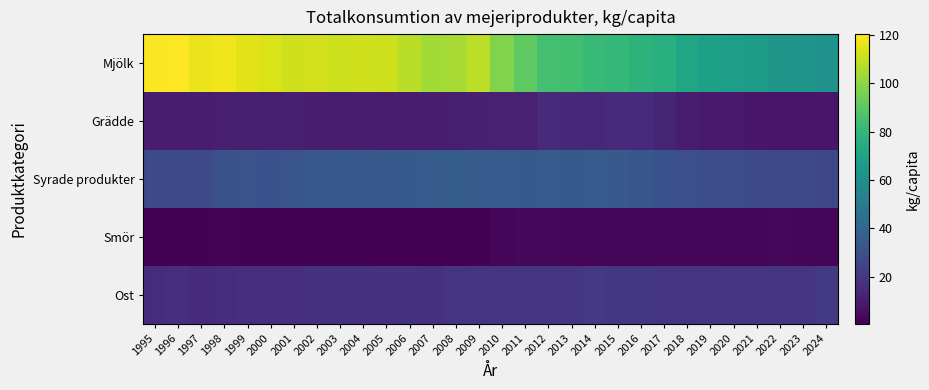

Reading left to right, list all the values displayed in this chart.

Mjölk: 1995=119.6	1996=120.4	1997=116.9	1998=117.9	1999=115.4	2000=113.6	2001=111.8	2002=112.3	2003=111.5	2004=111.9	2005=111.1	2006=108.1	2007=103.8	2008=104.7	2009=108.5	2010=97.6	2011=90.8	2012=84.7	2013=83.9	2014=81.6	2015=80.6	2016=78.1	2017=75.5	2018=71.2	2019=68.4	2020=67.7	2021=65.8	2022=64.0	2023=62.6	2024=61.5
Grädde: 1995=10.1	1996=10.4	1997=10.4	1998=10.5	1999=10.6	2000=10.8	2001=11.2	2002=10.4	2003=10.1	2004=10.0	2005=9.9	2006=10.0	2007=10.3	2008=10.5	2009=11.2	2010=11.7	2011=11.6	2012=15.3	2013=13.9	2014=13.9	2015=14.8	2016=14.8	2017=12.9	2018=9.8	2019=9.2	2020=9.2	2021=8.0	2022=7.3	2023=7.4	2024=8.0
Syrade produkter: 1995=28.3	1996=27.5	1997=27.0	1998=30.2	1999=31.4	2000=30.6	2001=31.9	2002=33.3	2003=33.6	2004=33.2	2005=34.0	2006=34.6	2007=34.8	2008=36.1	2009=34.8	2010=34.8	2011=34.7	2012=35.0	2013=34.7	2014=35.0	2015=34.1	2016=32.6	2017=31.0	2018=29.7	2019=29.4	2020=28.9	2021=28.5	2022=27.7	2023=27.0	2024=26.7
Smör: 1995=0.6	1996=1.4	1997=1.3	1998=1.6	1999=1.1	2000=1.4	2001=1.3	2002=1.4	2003=1.4	2004=1.1	2005=0.9	2006=0.7	2007=0.9	2008=1.0	2009=1.4	2010=2.8	2011=3.1	2012=3.2	2013=2.5	2014=2.6	2015=2.9	2016=2.9	2017=2.8	2018=2.7	2019=2.8	2020=2.9	2021=2.9	2022=3.0	2023=2.7	2024=2.8
Ost: 1995=16.3	1996=16.8	1997=15.5	1998=16.3	1999=17.0	2000=16.6	2001=16.7	2002=17.9	2003=18.2	2004=17.5	2005=17.8	2006=18.2	2007=17.4	2008=18.9	2009=18.9	2010=18.6	2011=18.7	2012=19.0	2013=18.9	2014=20.3	2015=20.2	2016=19.8	2017=18.9	2018=19.0	2019=19.1	2020=19.7	2021=19.5	2022=19.0	2023=19.3	2024=21.1